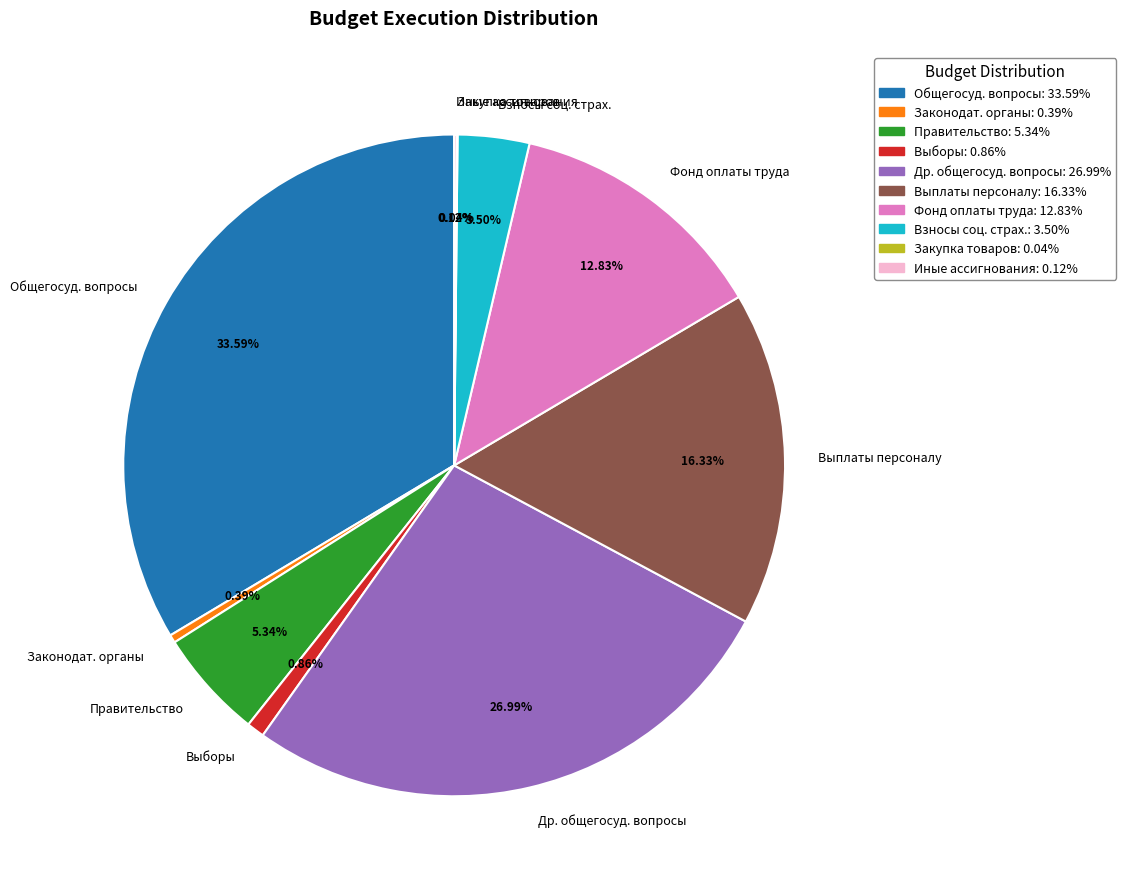

Does any single category account for the majority?

No